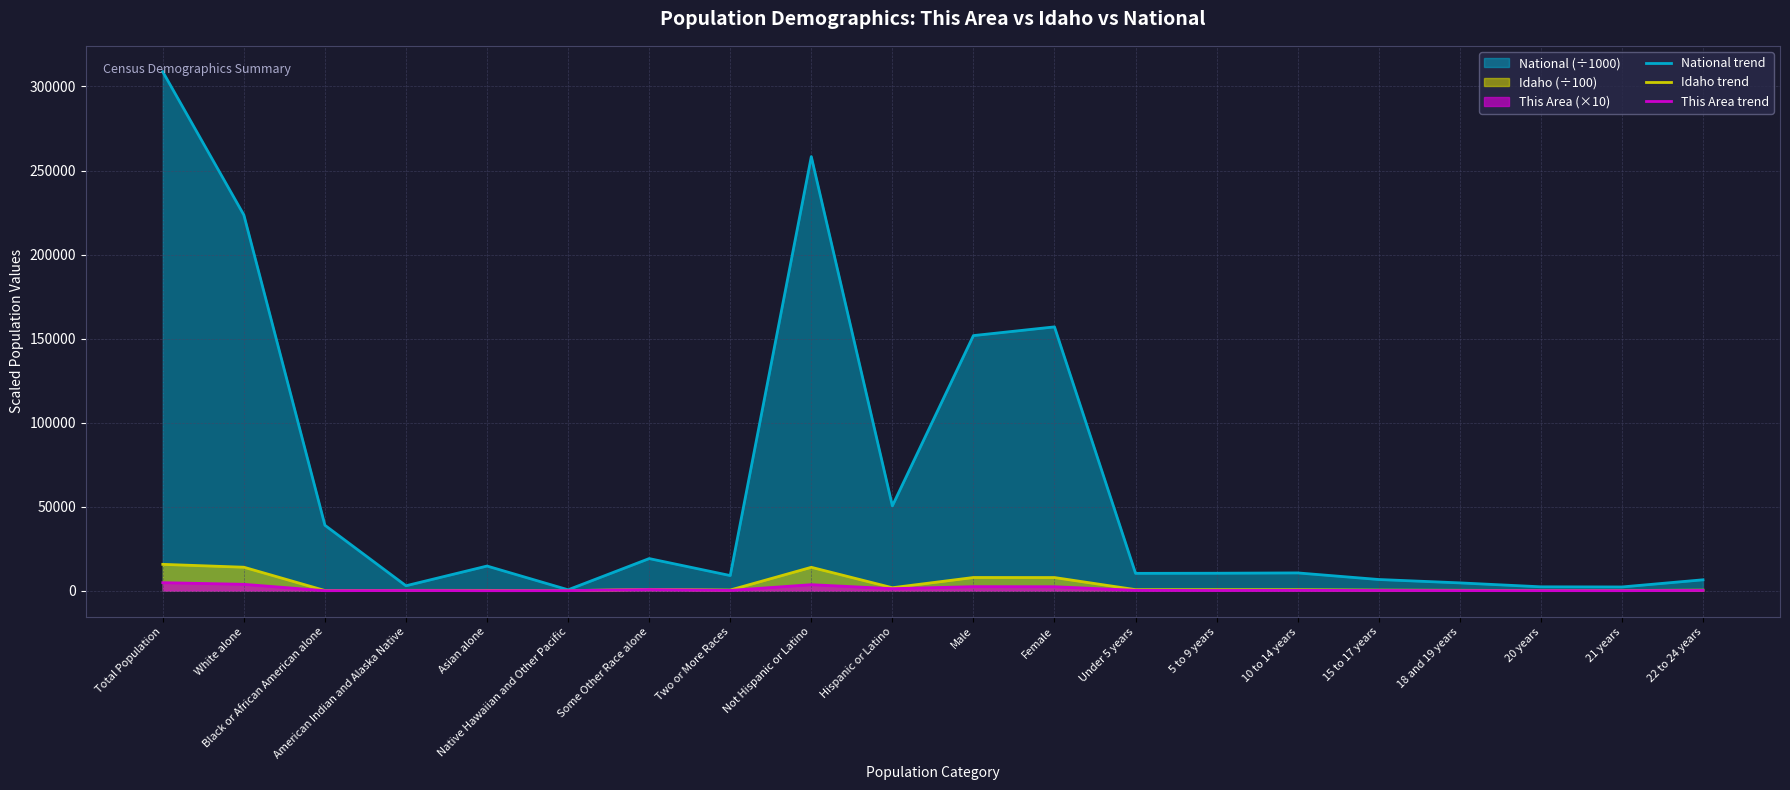

Does the chart have visible grid lines?

Yes